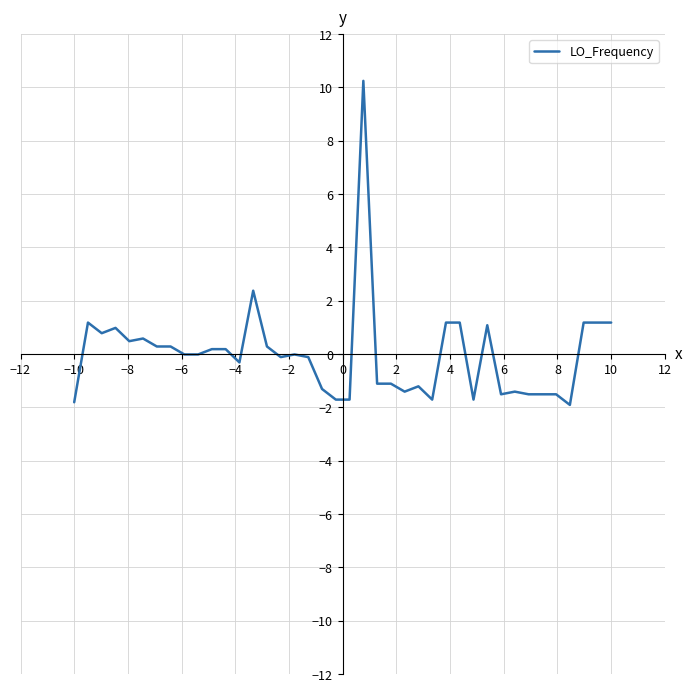

What is the difference between the maximum and minimum values?

12.2